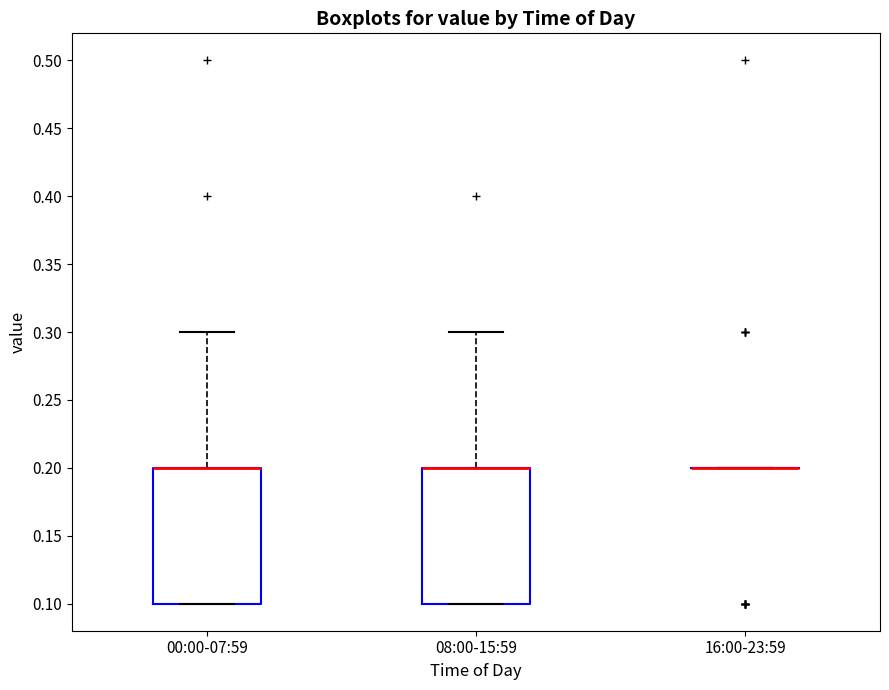

Reading left to right, read every box against the y-axis: the position of its median line, the range the box covers, and the ends of its whiskers. The values are not printed on the chart, so give them approximately, as read against the axis.

00:00-07:59: median 0.2 (drawn on the box's upper edge), box 0.1 to 0.2, whiskers 0.1 to 0.3
08:00-15:59: median 0.2 (drawn on the box's upper edge), box 0.1 to 0.2, whiskers 0.1 to 0.3
16:00-23:59: box collapsed to a line at 0.2, whiskers 0.2 to 0.2